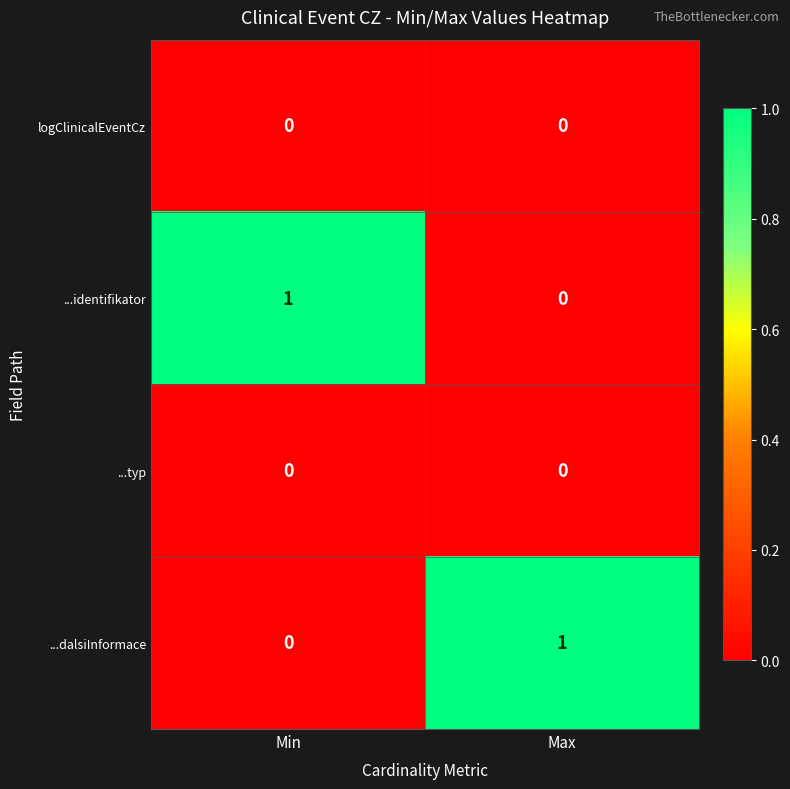

The value of ...identifikator at Min is 1. True or false?

True